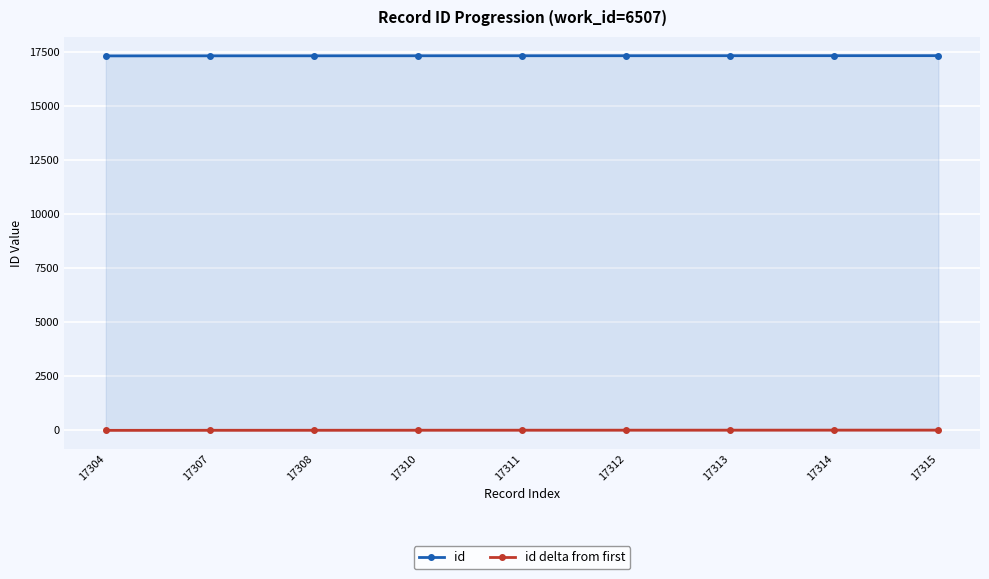

How many lines are shown in the chart?

2